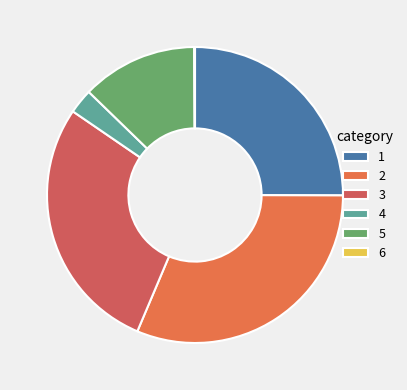

What is the largest slice in the pie chart?

2